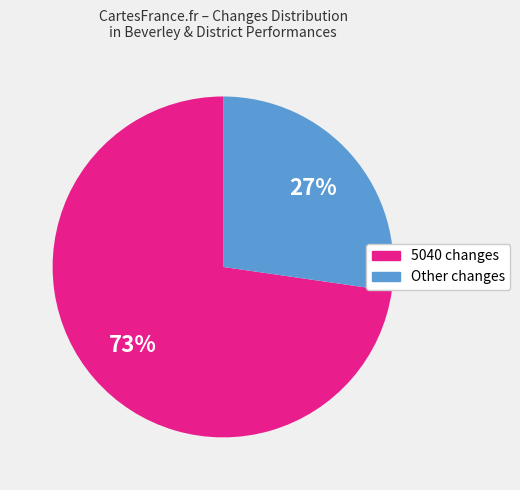

Is there a majority slice in this chart?

Yes